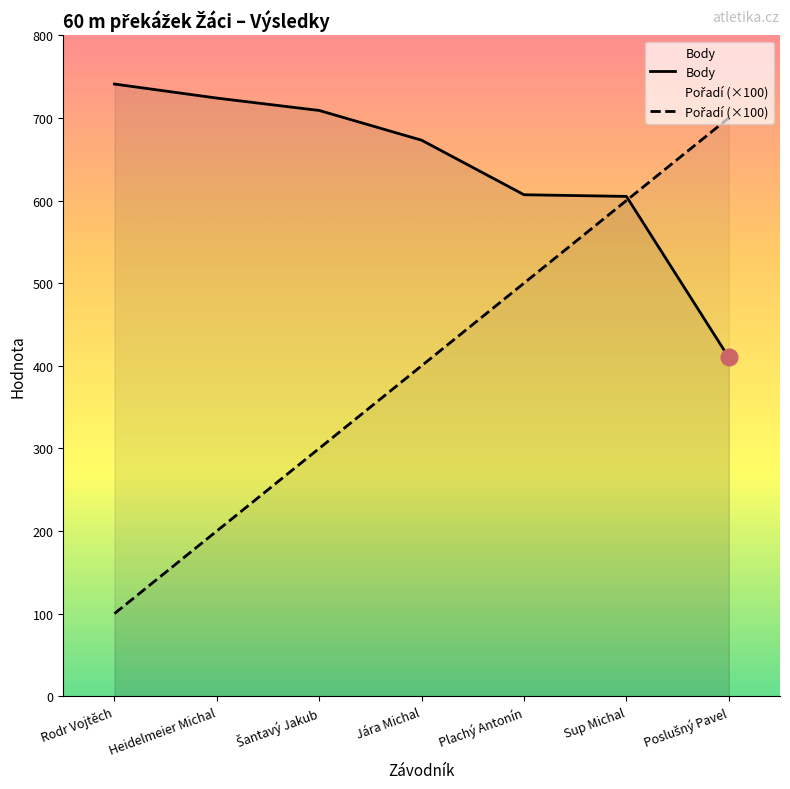

What is the difference between the maximum and minimum values in the Pořadí (×100) series?

600